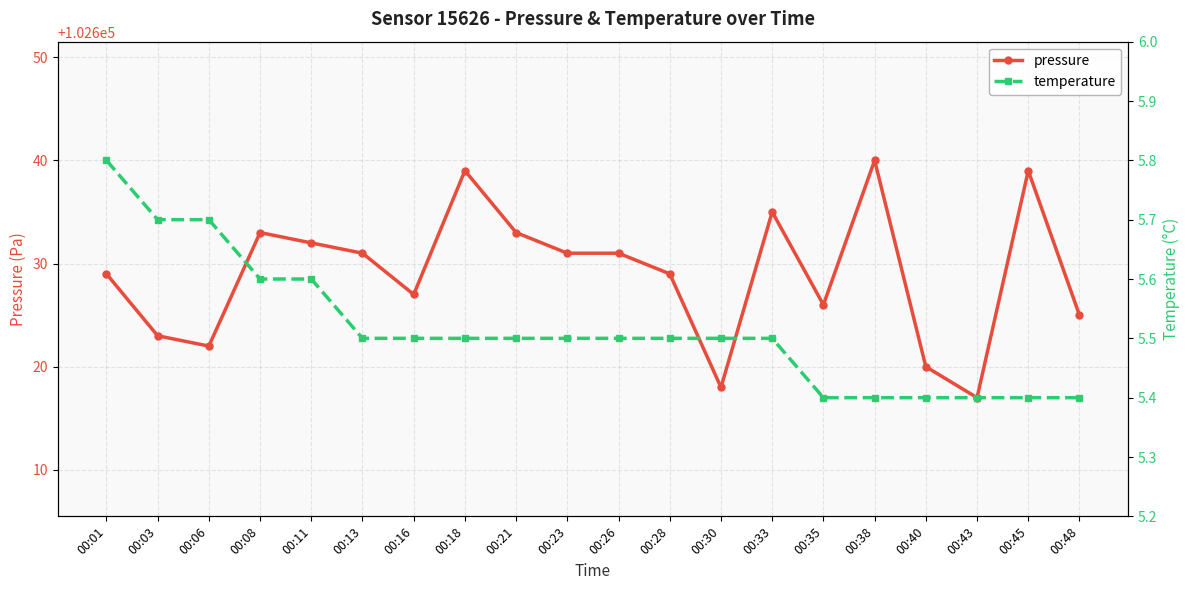

List the series in order of their overall mean, lowest first.

temperature, pressure